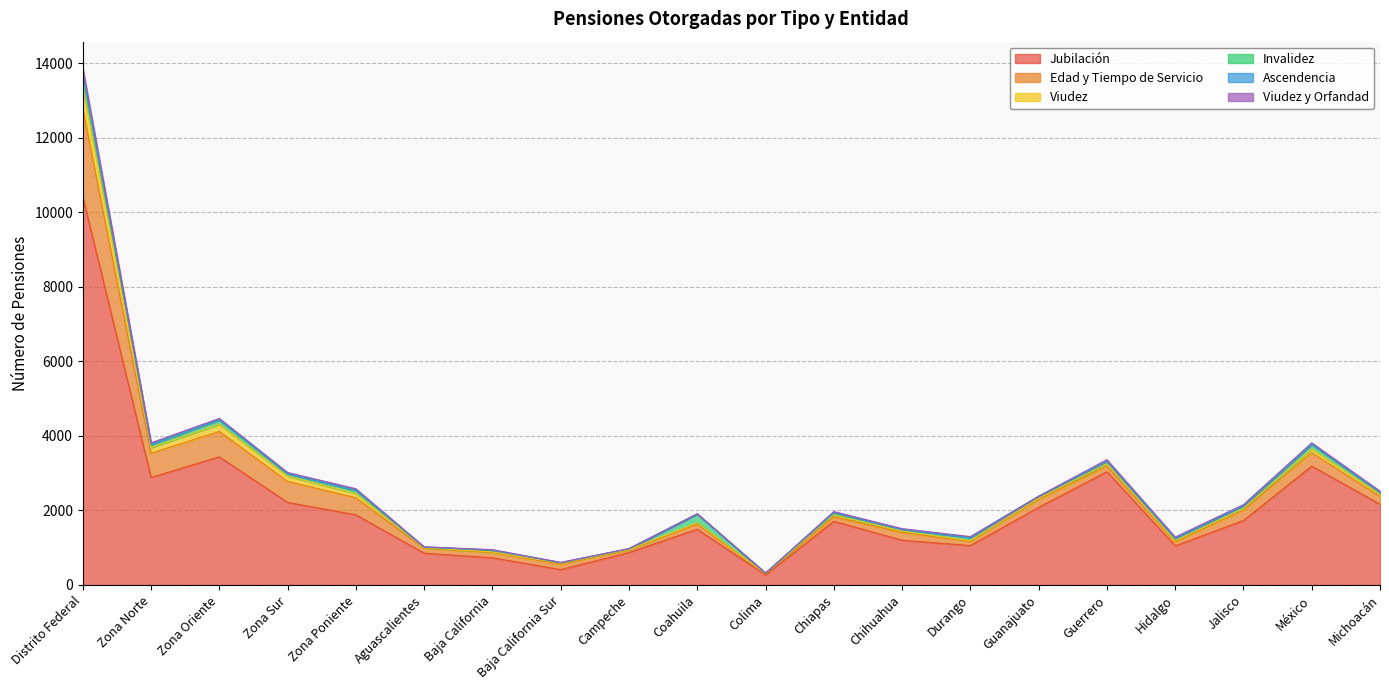

Does the chart have visible grid lines?

Yes